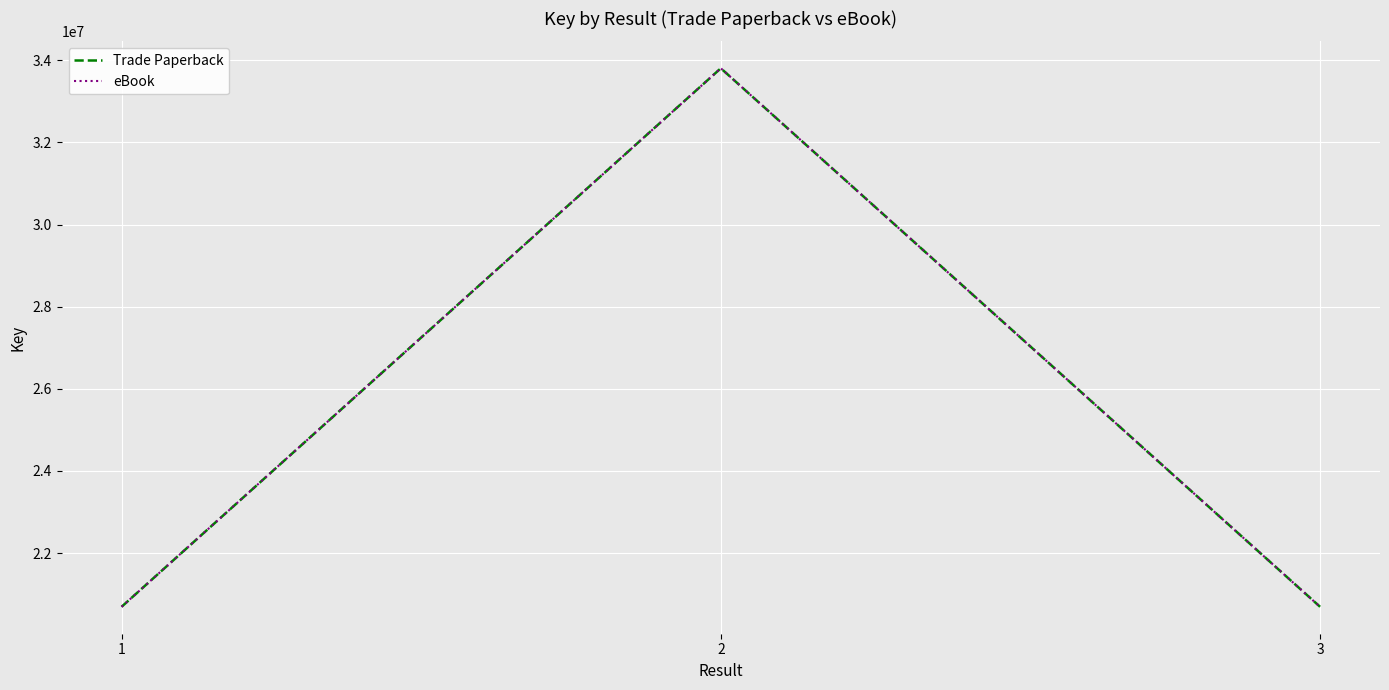

At how many categories does at least one series exceed 33192501?

1